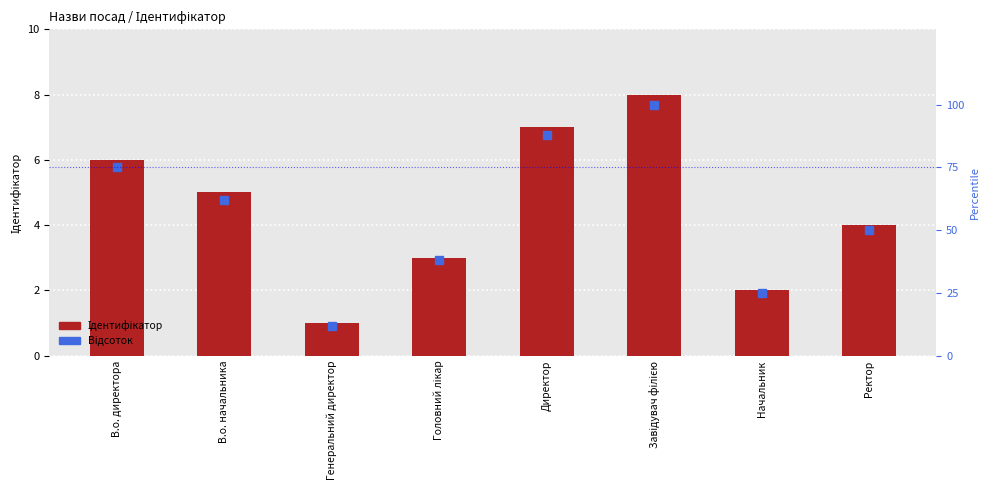

Where does the Ідентифікатор series first go above 5?

В.о. директора